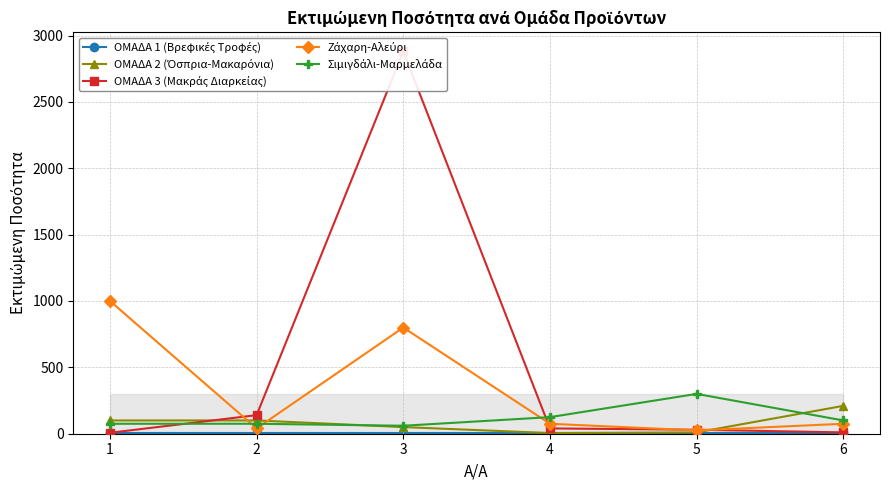

What is the minimum value shown in the chart?

3